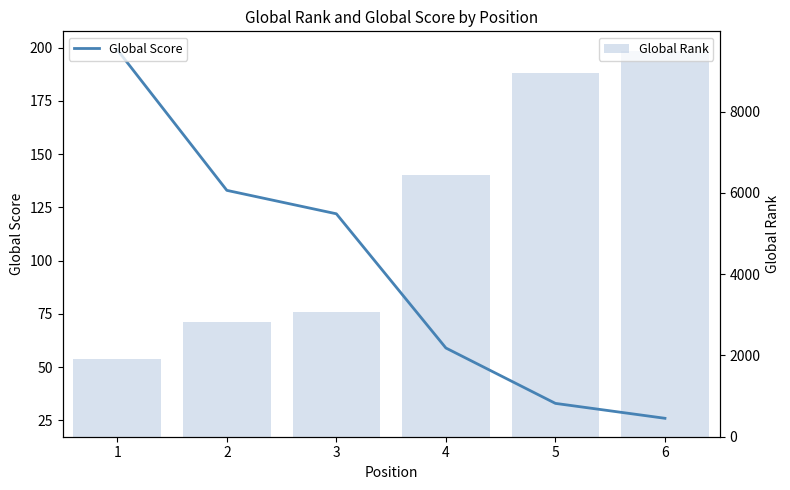

What is the average value of the Global Rank series?

5450